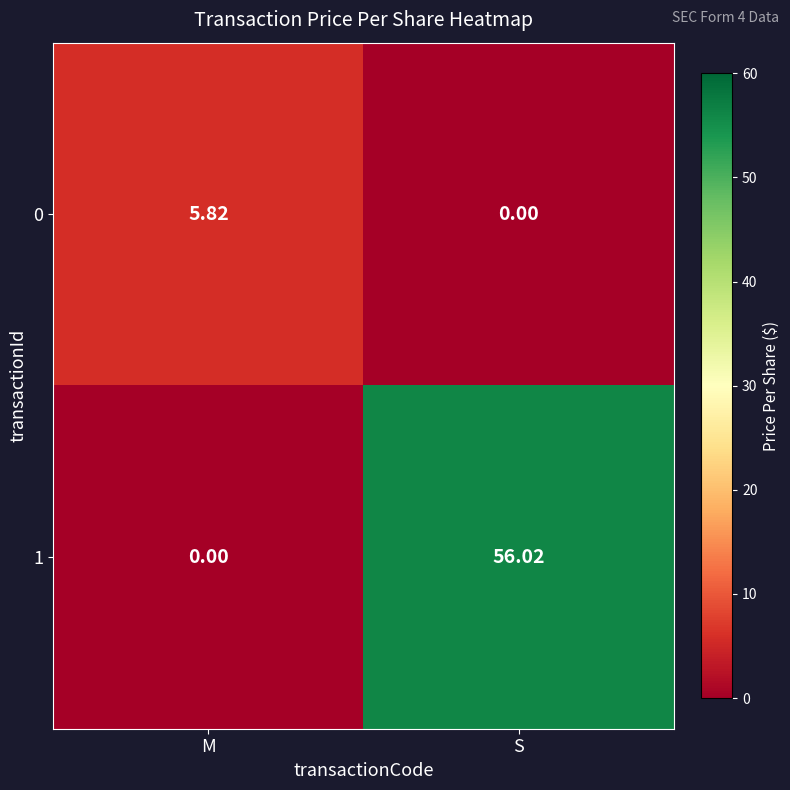

Rank the categories by 1 value from lowest to highest.

M, S